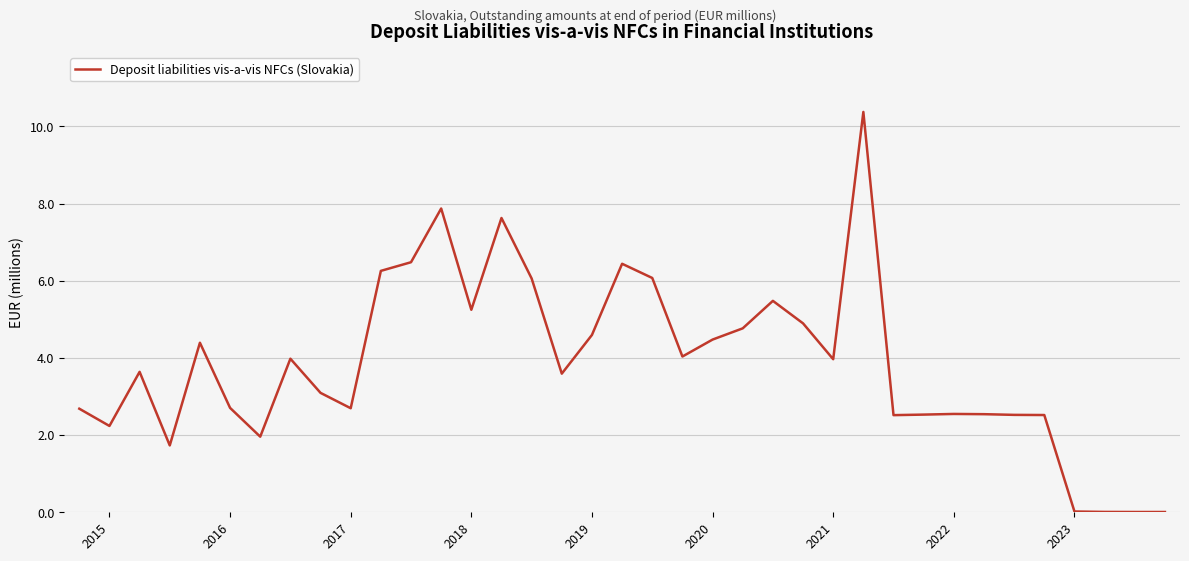

How many lines are shown in the chart?

1